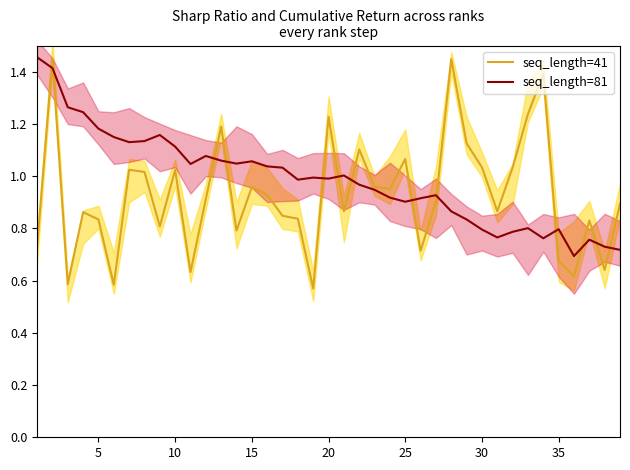

How many lines are shown in the chart?

2